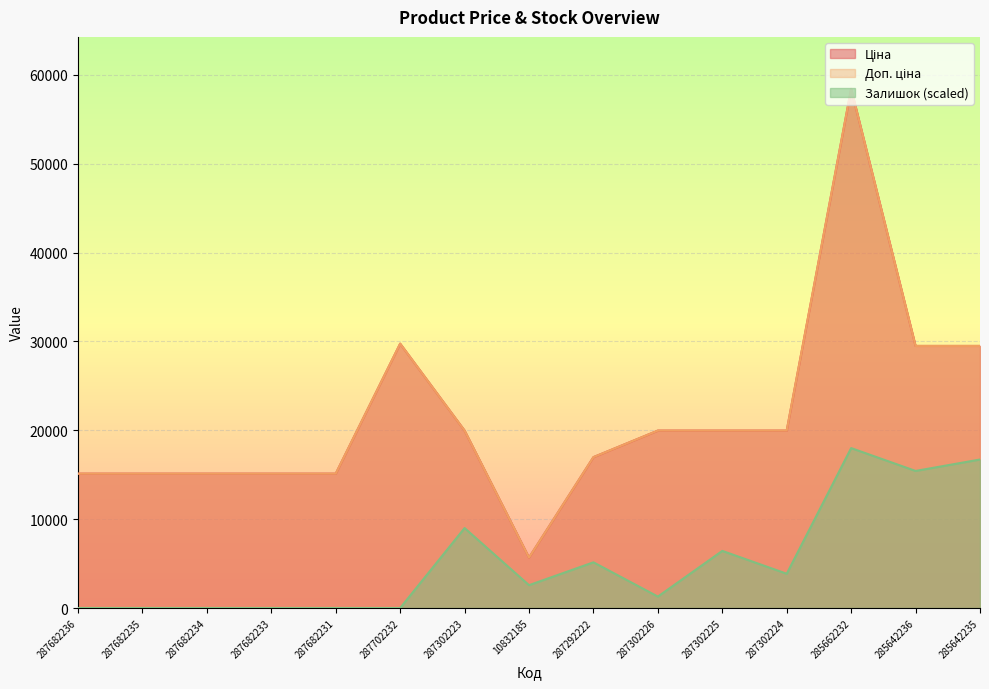

The Ціна series shows 15120.0 at 287682234. True or false?

True